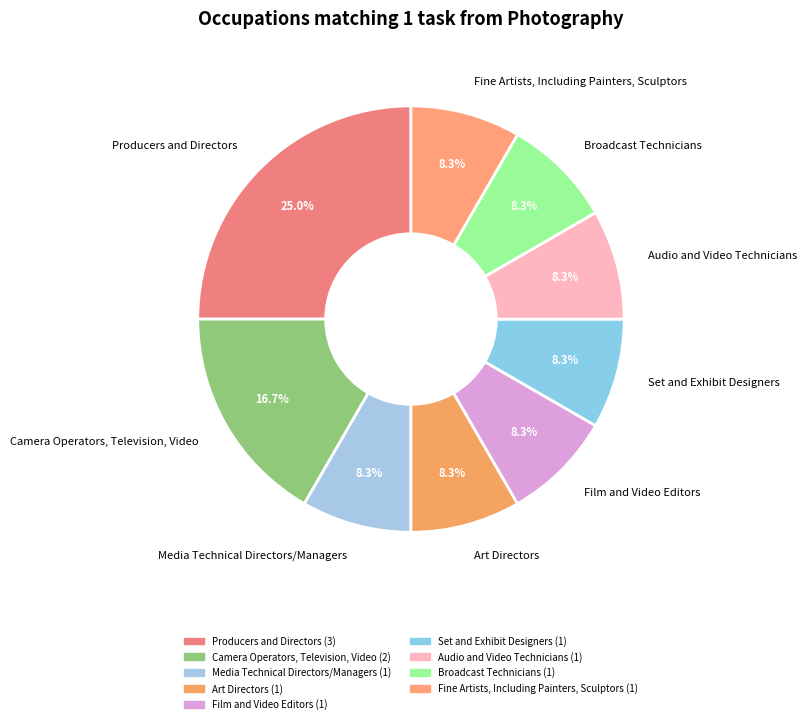

The Producers and Directors slice represents 30% of the pie. True or false?

False